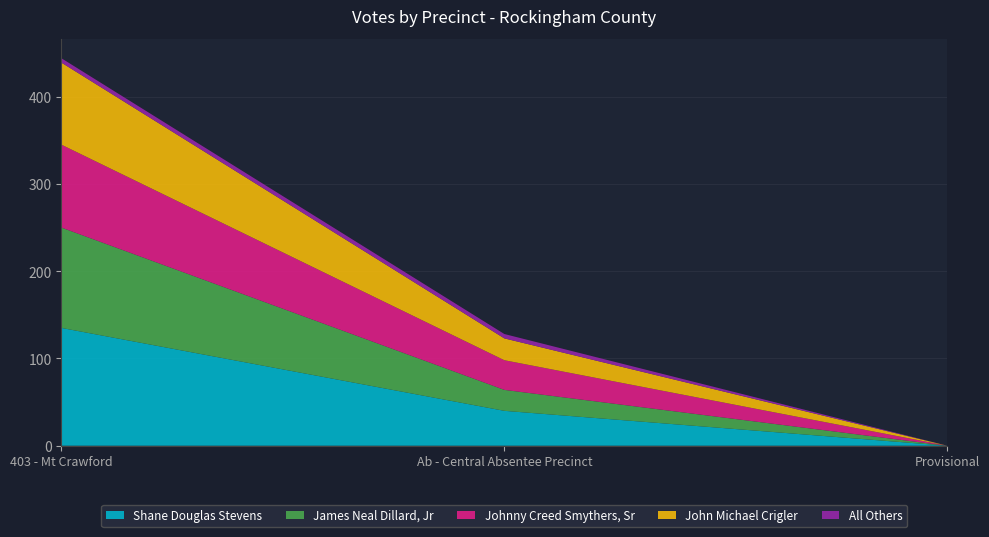

Reading right to left, transcribe all the data shown in this chart.

Shane Douglas Stevens: Provisional=0	Ab - Central Absentee Precinct=40	403 - Mt Crawford=135
James Neal Dillard, Jr: Provisional=0	Ab - Central Absentee Precinct=24	403 - Mt Crawford=115
Johnny Creed Smythers, Sr: Provisional=0	Ab - Central Absentee Precinct=34	403 - Mt Crawford=95
John Michael Crigler: Provisional=0	Ab - Central Absentee Precinct=25	403 - Mt Crawford=94
All Others: Provisional=0	Ab - Central Absentee Precinct=5	403 - Mt Crawford=5